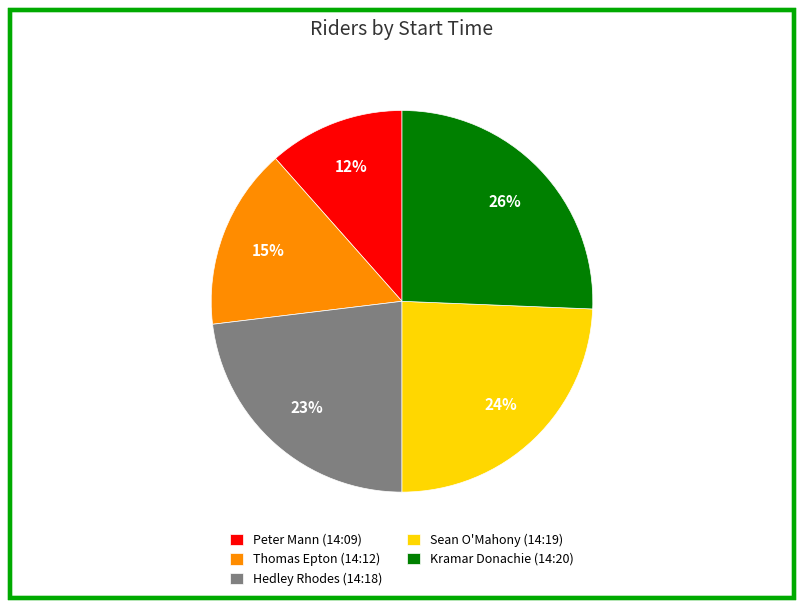

Does Peter Mann (14:09) represent more than half of the total?

No